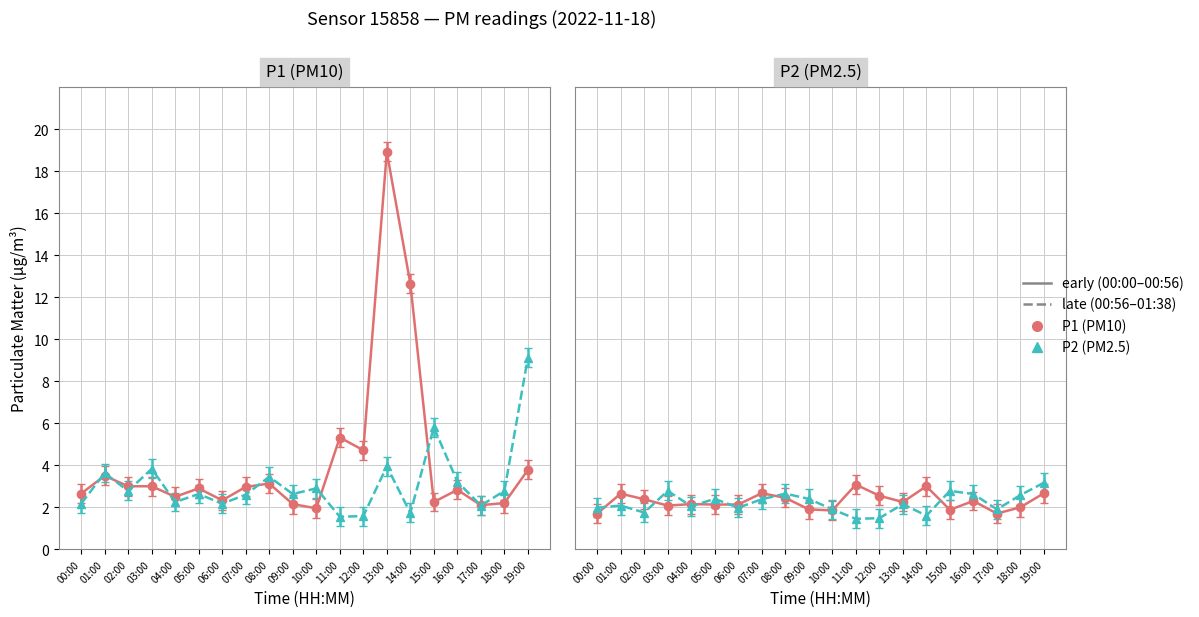

Count the number of categories in the chart.

20